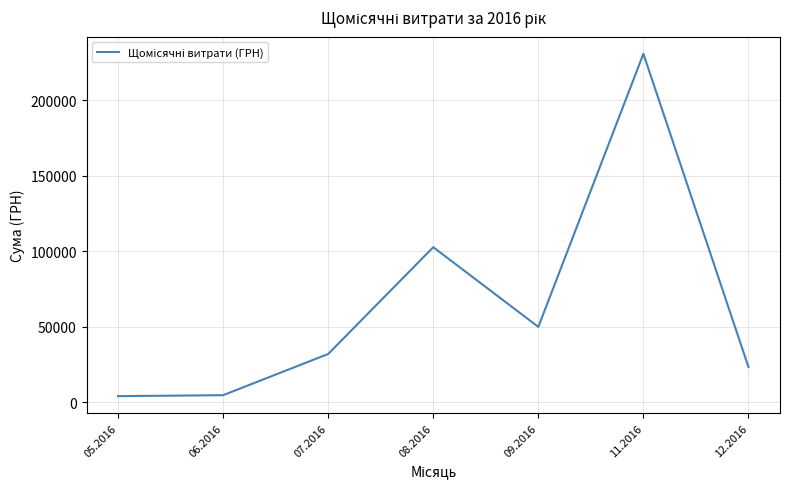

The value at 07.2016 is 31942.5. True or false?

True